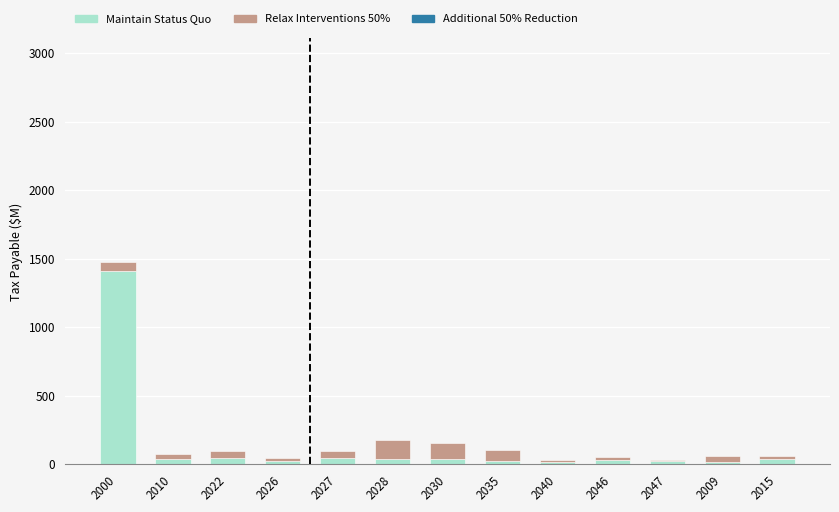

At which category is the sum across all series the highest?

2000